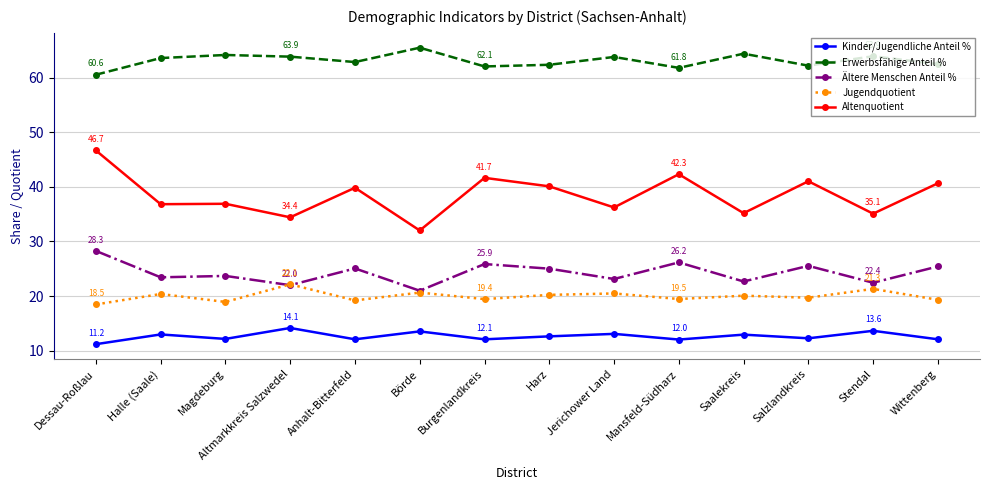

Which category has the lowest value in the Kinder/Jugendliche Anteil % series?

Dessau-Roßlau